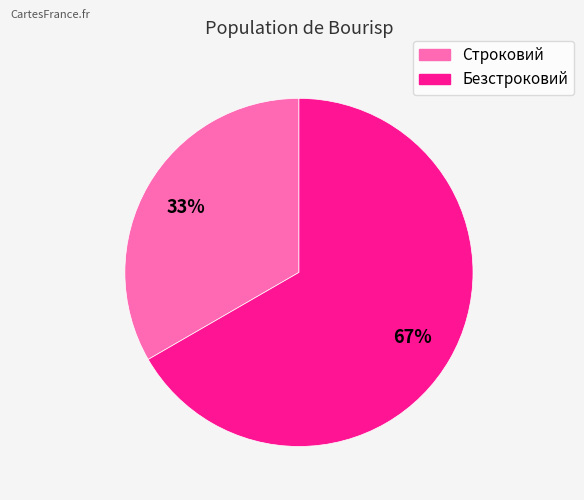

Rank the categories by value from highest to lowest.

Безстроковий, Строковий